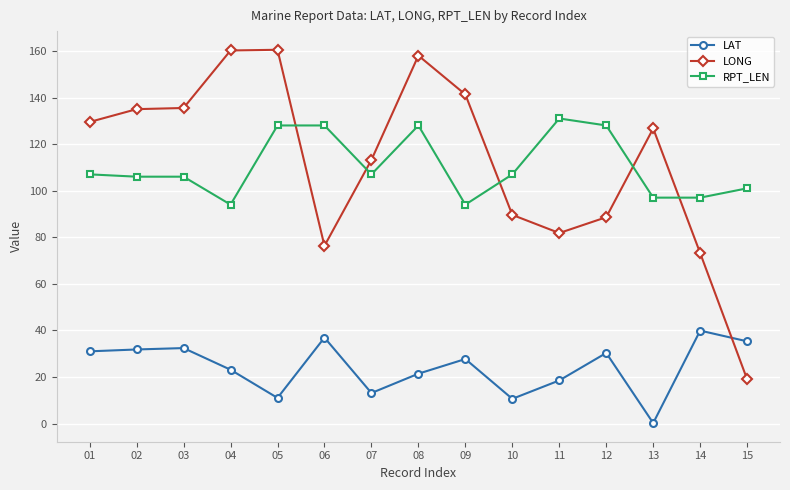

What is the minimum value for LAT?

0.2